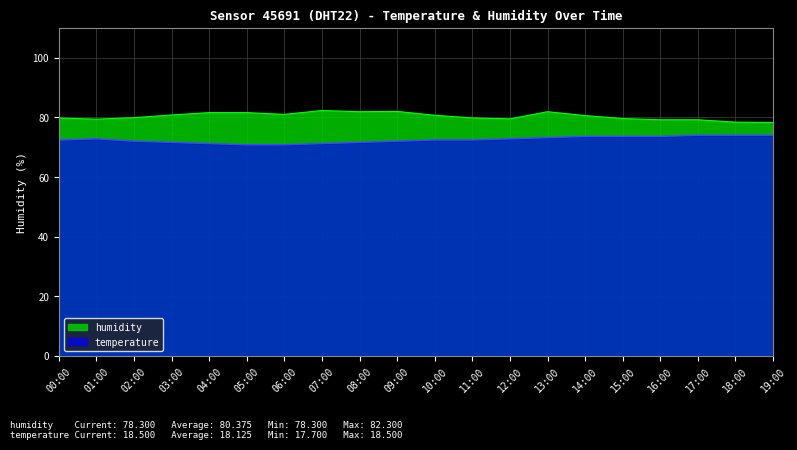

At which category does temperature reach its first local peak?

01:00